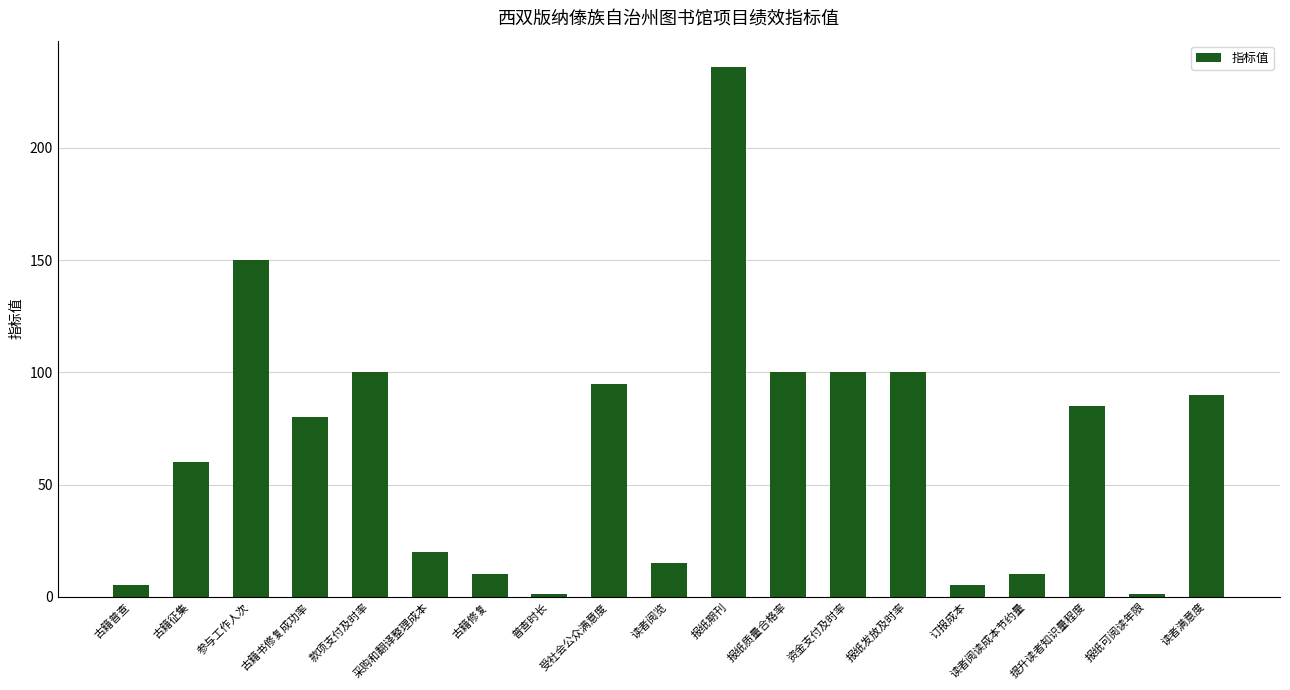

Between 古籍普查 and 采购和翻译整理成本, which is larger?

采购和翻译整理成本